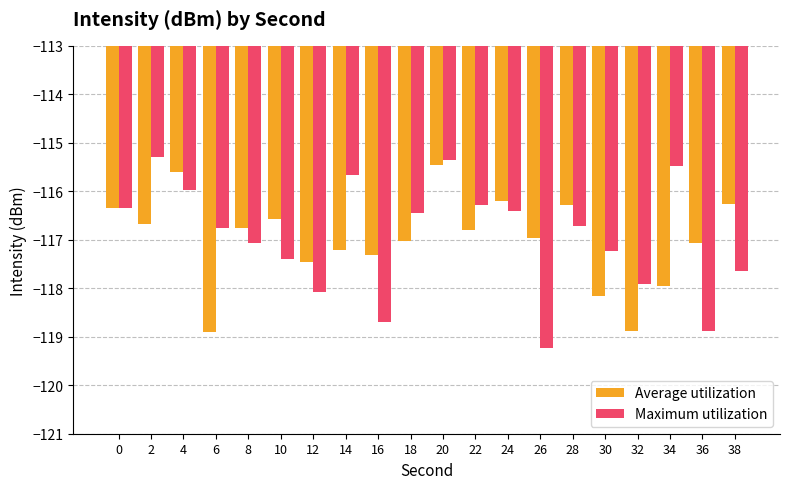

What are all the series names shown in the legend?

Average utilization, Maximum utilization